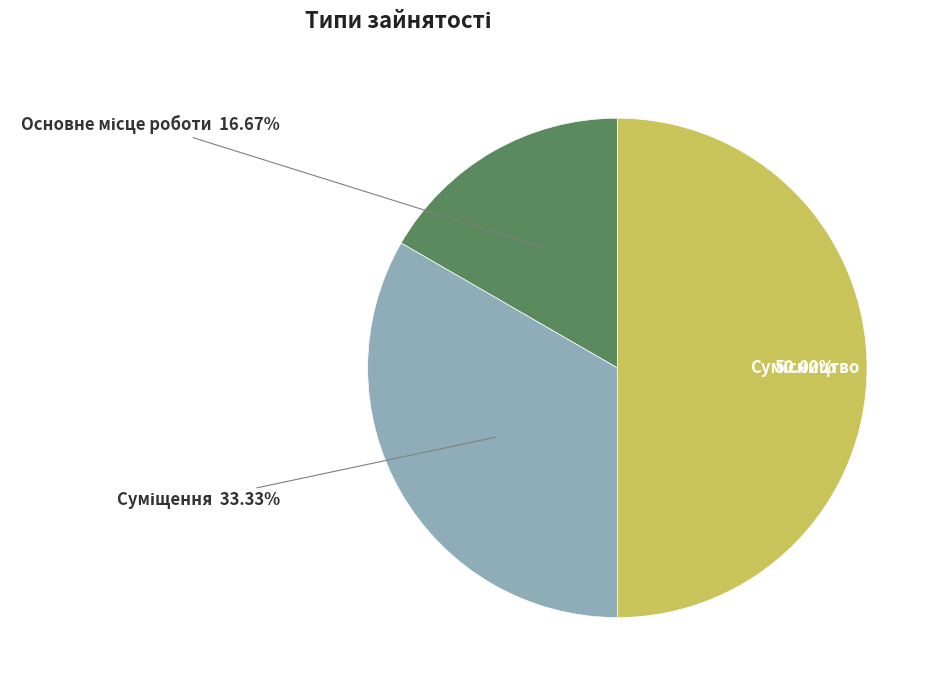

Is the sum of Сумісництво and Основне місце роботи greater than half?

Yes